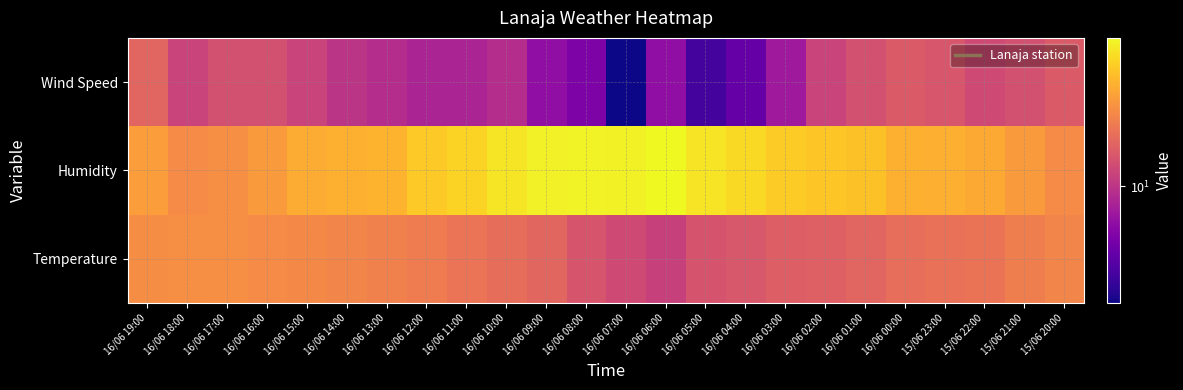

At how many categories does at least one series exceed 7?

24